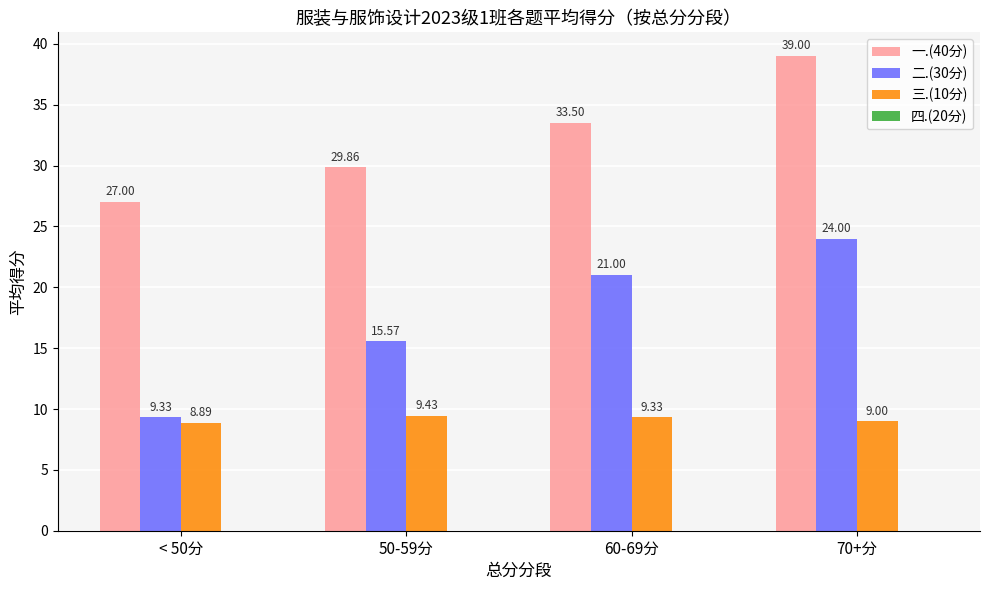

What is the label of the 2nd bar from the right?

60-69分